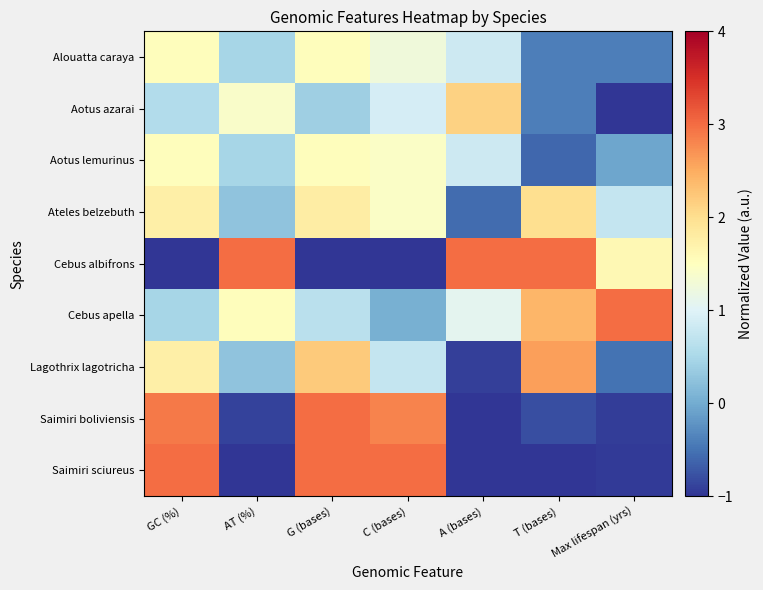

Reading left to right, extract all data points from this chart.

Alouatta caraya: GC (%)=1.5	AT (%)=0.5	G (bases)=1.5	C (bases)=1.3	A (bases)=0.8	T (bases)=-0.4	Max lifespan (yrs)=-0.4
Aotus azarai: GC (%)=0.6	AT (%)=1.4	G (bases)=0.4	C (bases)=0.9	A (bases)=2.1	T (bases)=-0.4	Max lifespan (yrs)=-1.0
Aotus lemurinus: GC (%)=1.5	AT (%)=0.5	G (bases)=1.5	C (bases)=1.4	A (bases)=0.8	T (bases)=-0.6	Max lifespan (yrs)=-0.1
Ateles belzebuth: GC (%)=1.7	AT (%)=0.3	G (bases)=1.8	C (bases)=1.4	A (bases)=-0.6	T (bases)=2.0	Max lifespan (yrs)=0.8
Cebus albifrons: GC (%)=-1.0	AT (%)=3.0	G (bases)=-1.0	C (bases)=-1.0	A (bases)=3.0	T (bases)=3.0	Max lifespan (yrs)=1.6
Cebus apella: GC (%)=0.5	AT (%)=1.5	G (bases)=0.7	C (bases)=0.0	A (bases)=1.1	T (bases)=2.4	Max lifespan (yrs)=3.0
Lagothrix lagotricha: GC (%)=1.7	AT (%)=0.3	G (bases)=2.2	C (bases)=0.7	A (bases)=-0.9	T (bases)=2.6	Max lifespan (yrs)=-0.5
Saimiri boliviensis: GC (%)=2.9	AT (%)=-0.9	G (bases)=3.0	C (bases)=2.8	A (bases)=-1.0	T (bases)=-0.8	Max lifespan (yrs)=-0.9
Saimiri sciureus: GC (%)=3.0	AT (%)=-1.0	G (bases)=3.0	C (bases)=3.0	A (bases)=-1.0	T (bases)=-1.0	Max lifespan (yrs)=-1.0